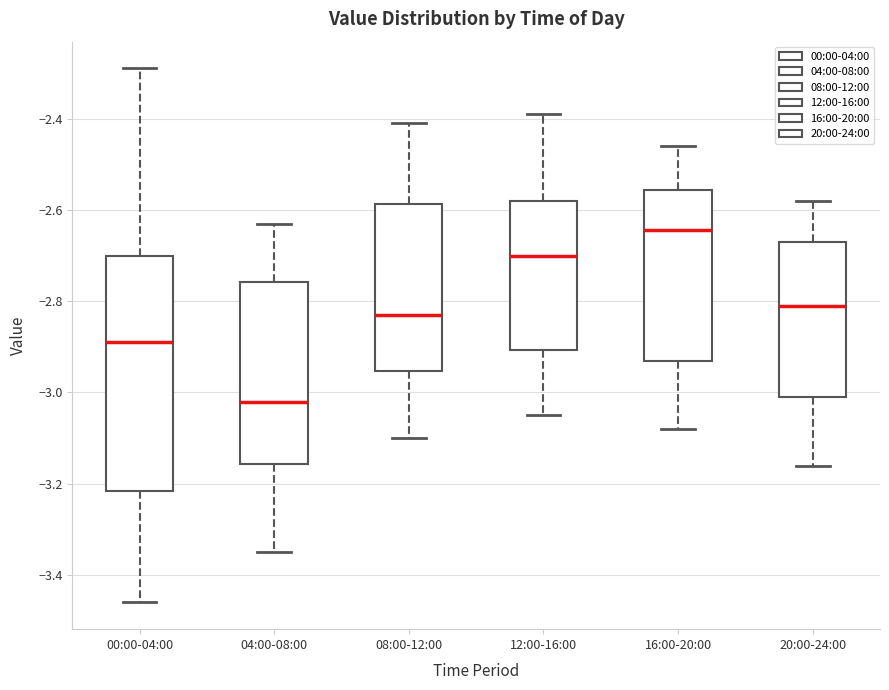

Reading left to right, transcribe this box plot: for each box, give where its median line is, the range the box spans, and where its two whiskers end, as read against the y-axis. The values are not printed on the chart, so give them approximately, as read against the axis.

00:00-04:00: median -2.88, box -3.22 to -2.70, whiskers -3.46 to -2.28
04:00-08:00: median -3.02, box -3.16 to -2.76, whiskers -3.34 to -2.62
08:00-12:00: median -2.82, box -2.96 to -2.58, whiskers -3.10 to -2.40
12:00-16:00: median -2.70, box -2.90 to -2.58, whiskers -3.04 to -2.38
16:00-20:00: median -2.64, box -2.92 to -2.56, whiskers -3.08 to -2.46
20:00-24:00: median -2.80, box -3.00 to -2.66, whiskers -3.16 to -2.58